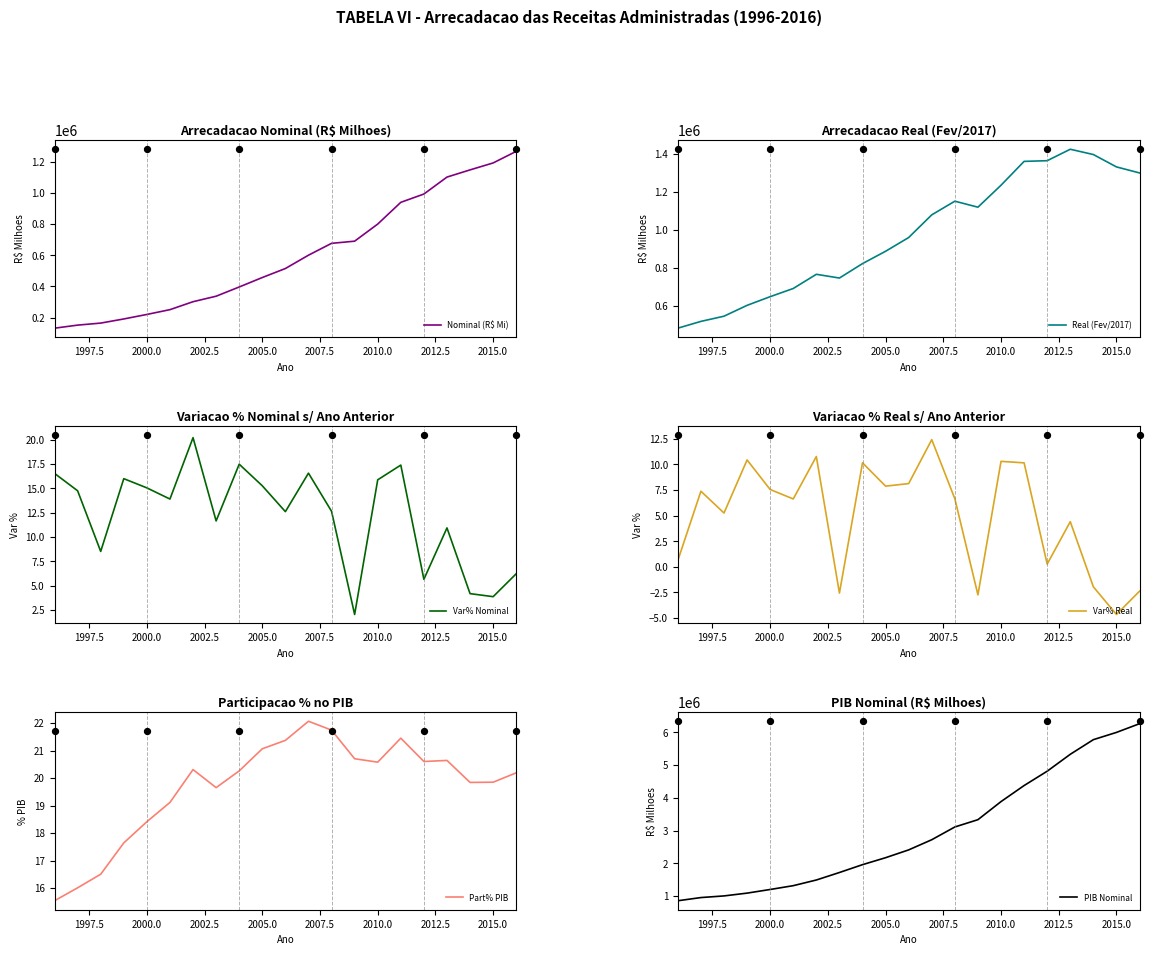

At how many categories does at least one series exceed 1128770?

17